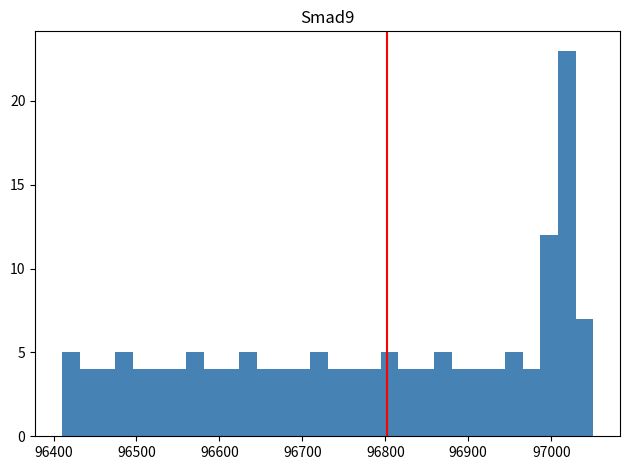

Read against the x-axis, roughly where is the centre of the tallest bar?

97020